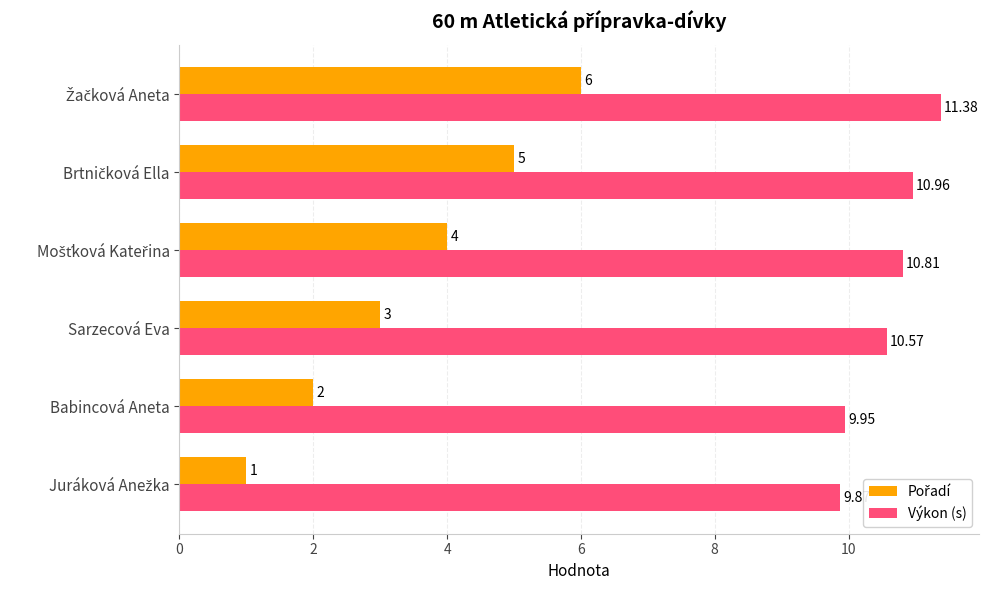

Which series has the largest total across all categories?

Výkon (s)